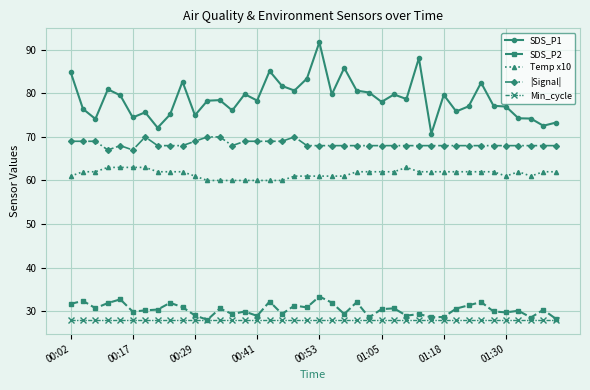

What are all the series names shown in the legend?

SDS_P1, SDS_P2, Temp x10, |Signal|, Min_cycle